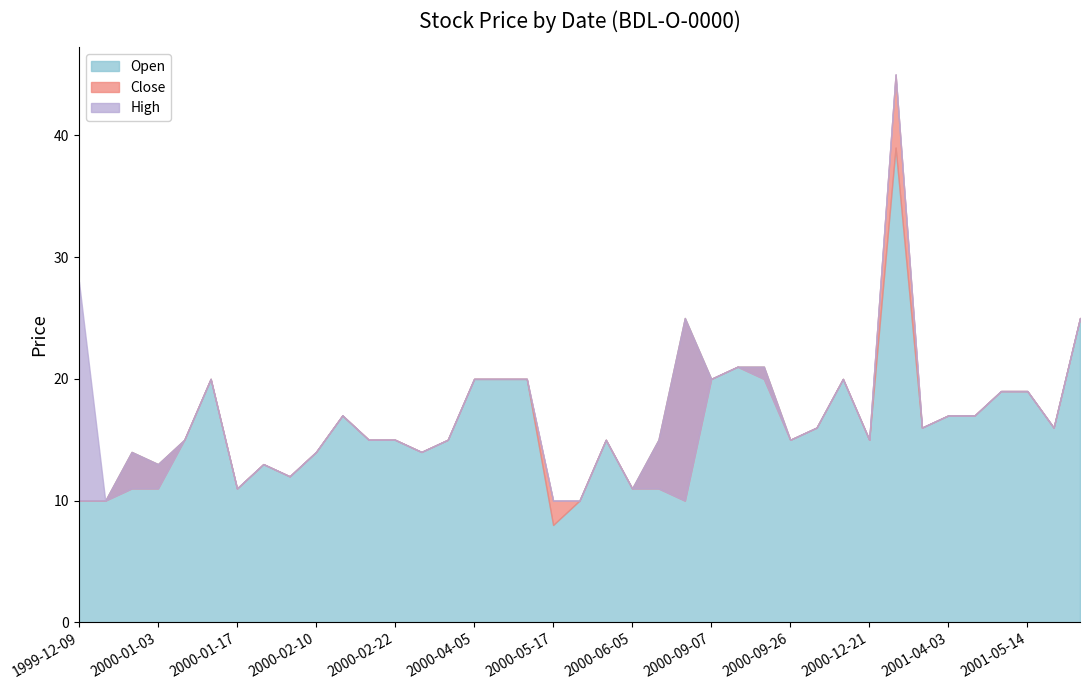

What is the total value across all series at 2000-03-17?

45